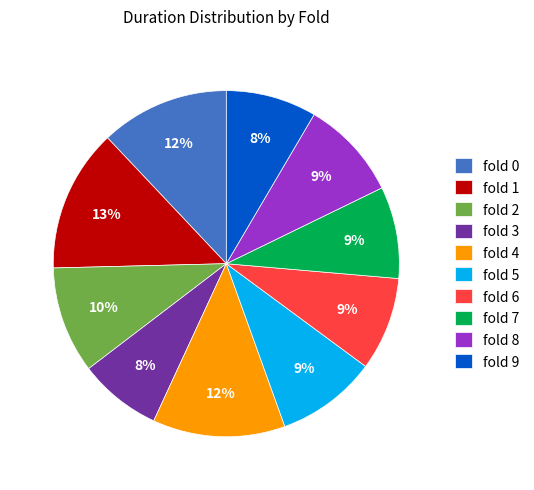

Does any single category account for the majority?

No